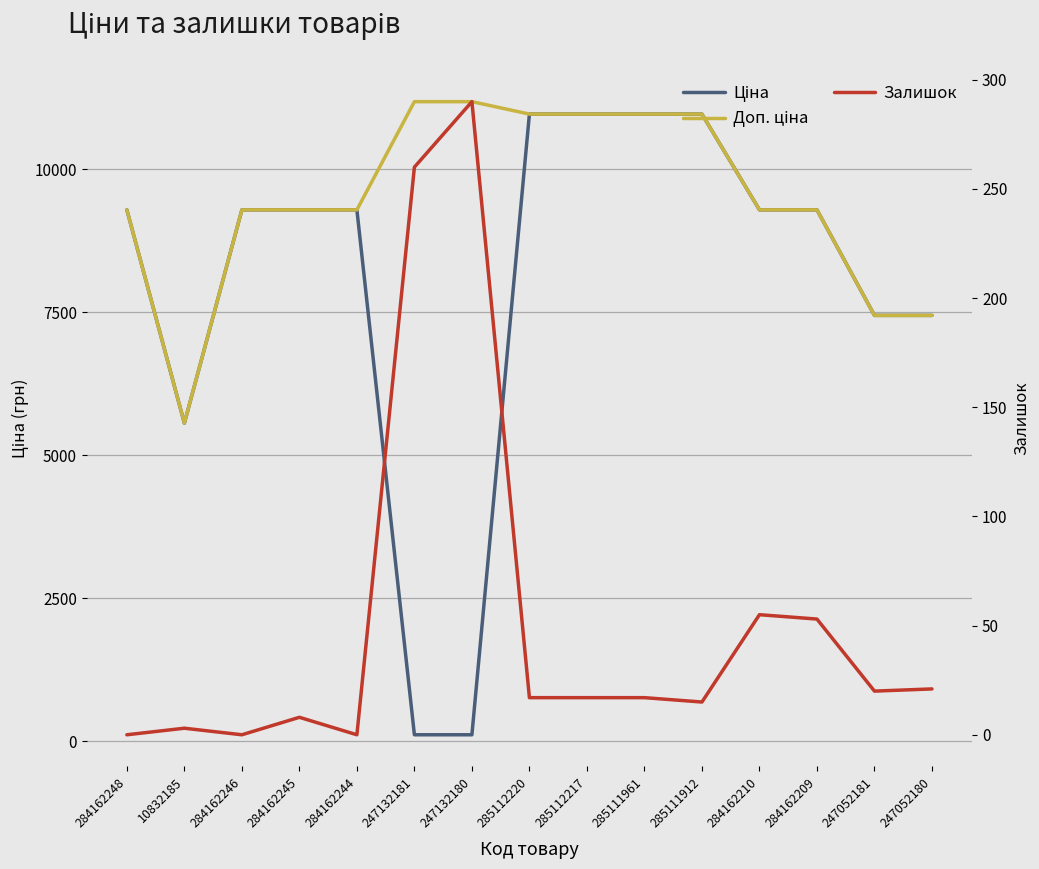

What is the average value of the Ціна series?

8018.2